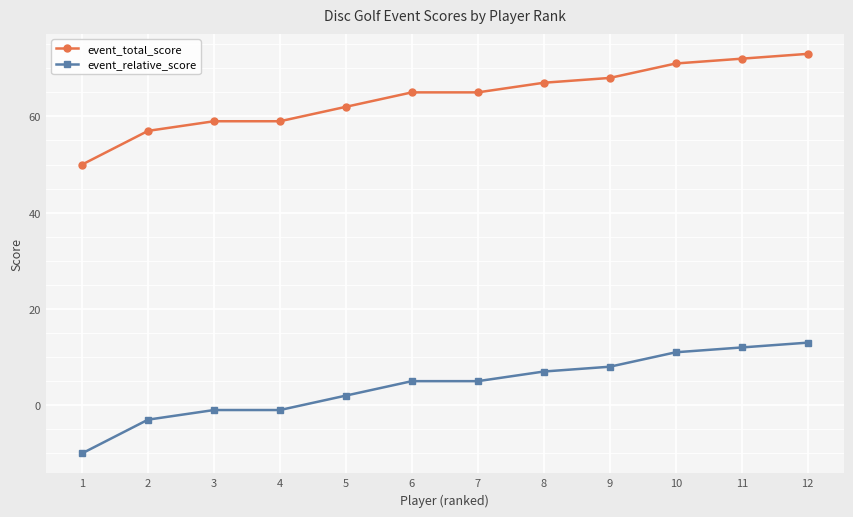

Count the number of categories in the chart.

12